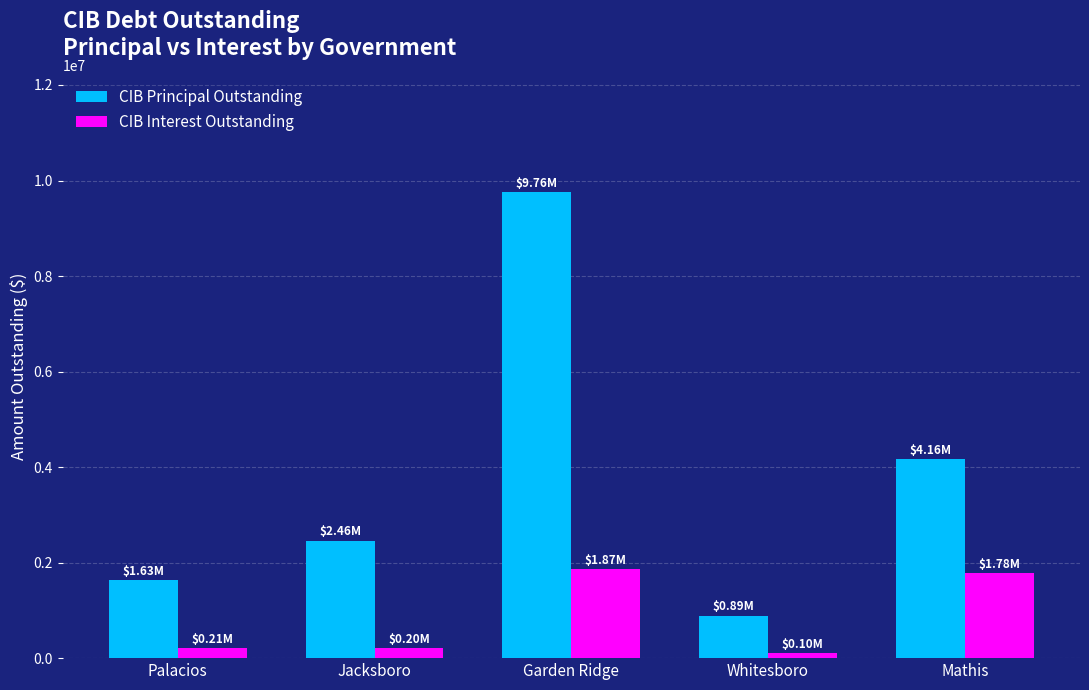

What is the maximum value shown in the chart?

9760000.0